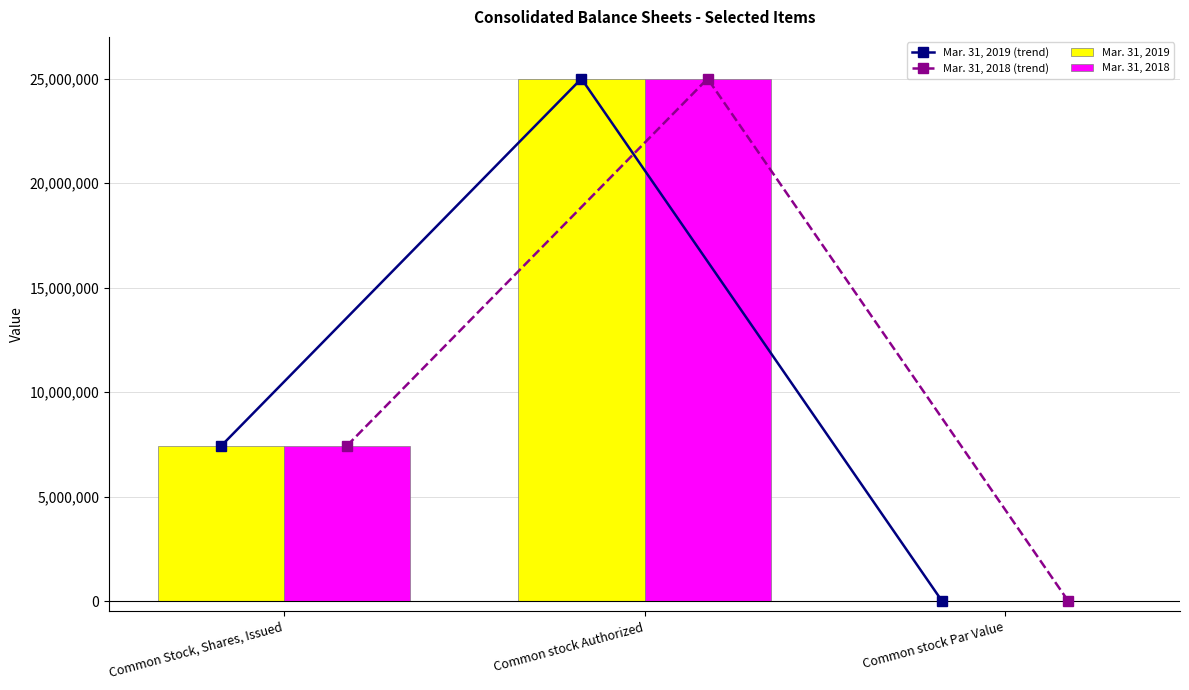

Count the Mar. 31, 2018 (trend) values in the range 0 to 25000000.

3